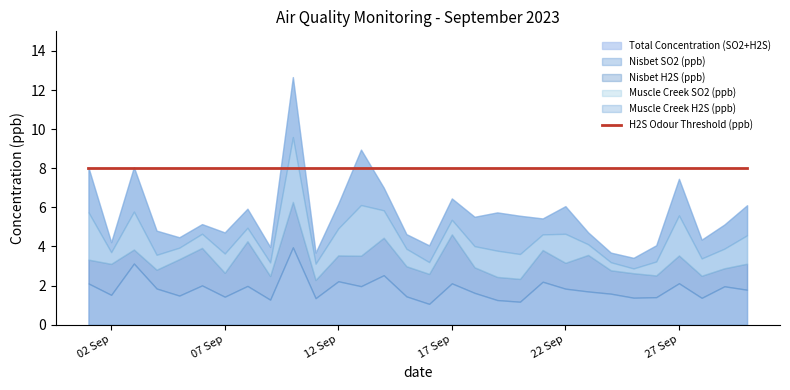

What is the sum of all Nisbet SO2 (ppb) values?

54.9